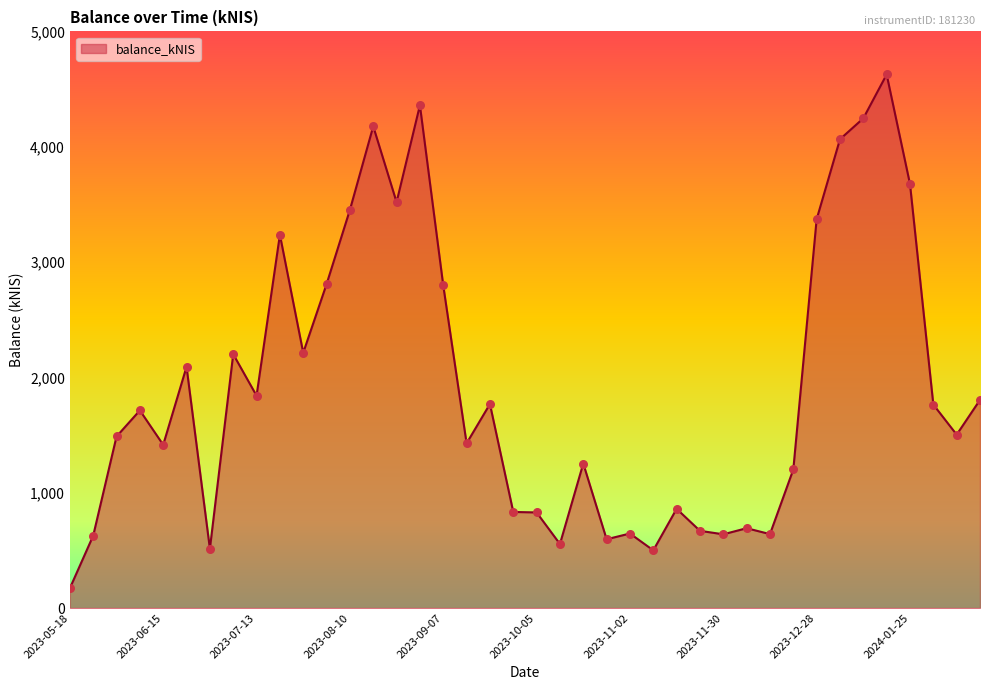

What is the difference between the maximum and minimum values?

4455.0